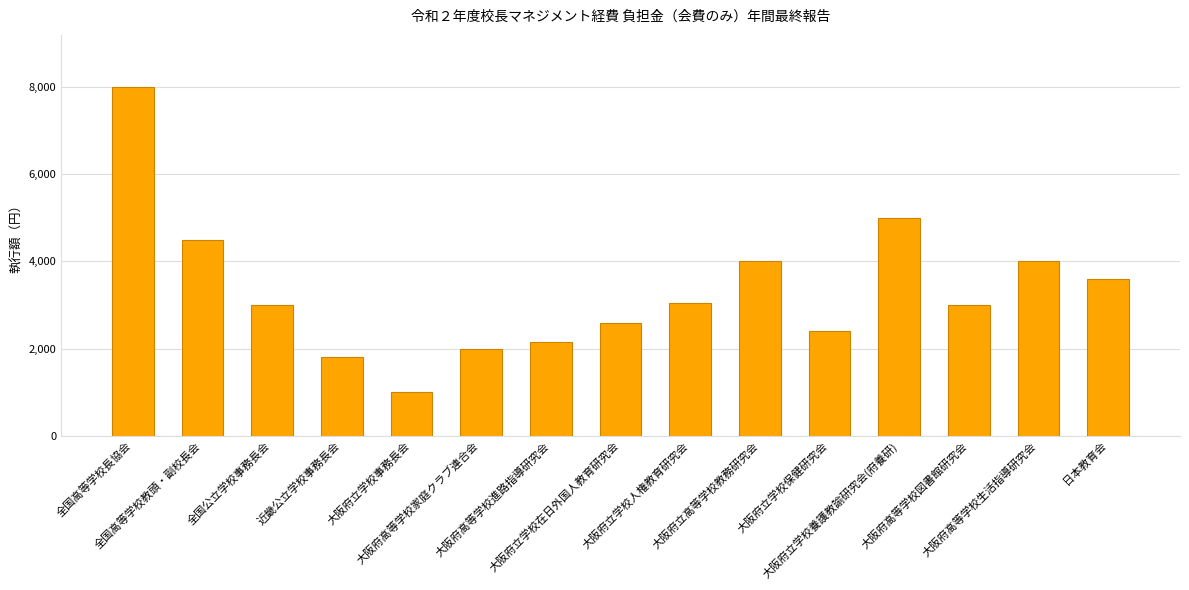

Is it true that the value at 大阪府立高等学校教務研究会 is 4000?

True